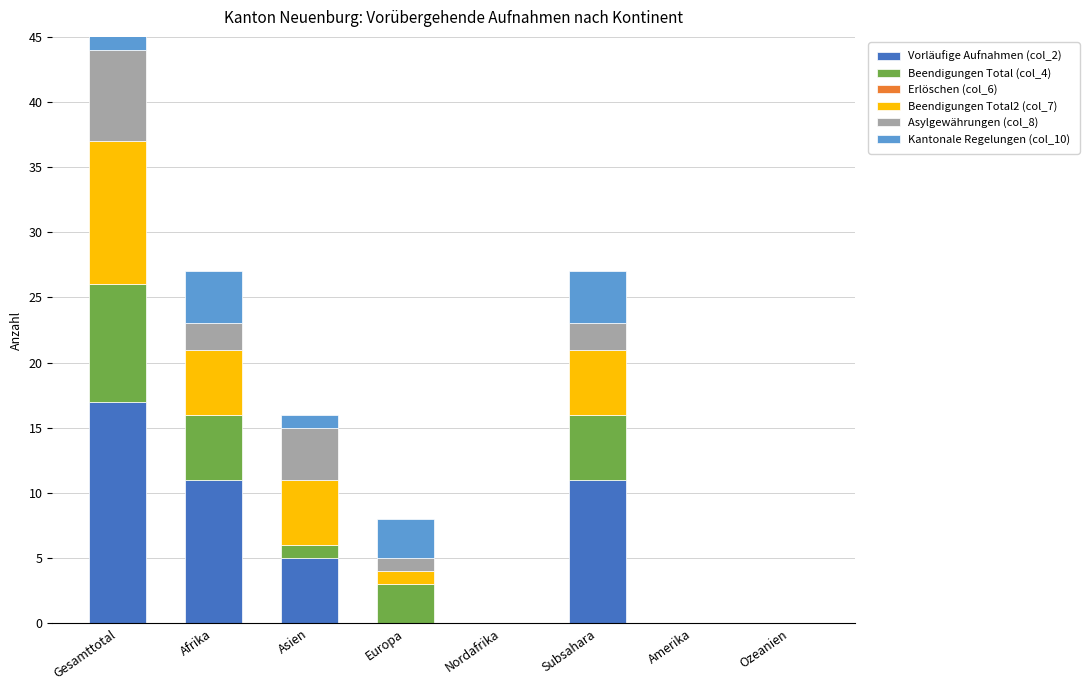

Count the number of data series in this chart.

6